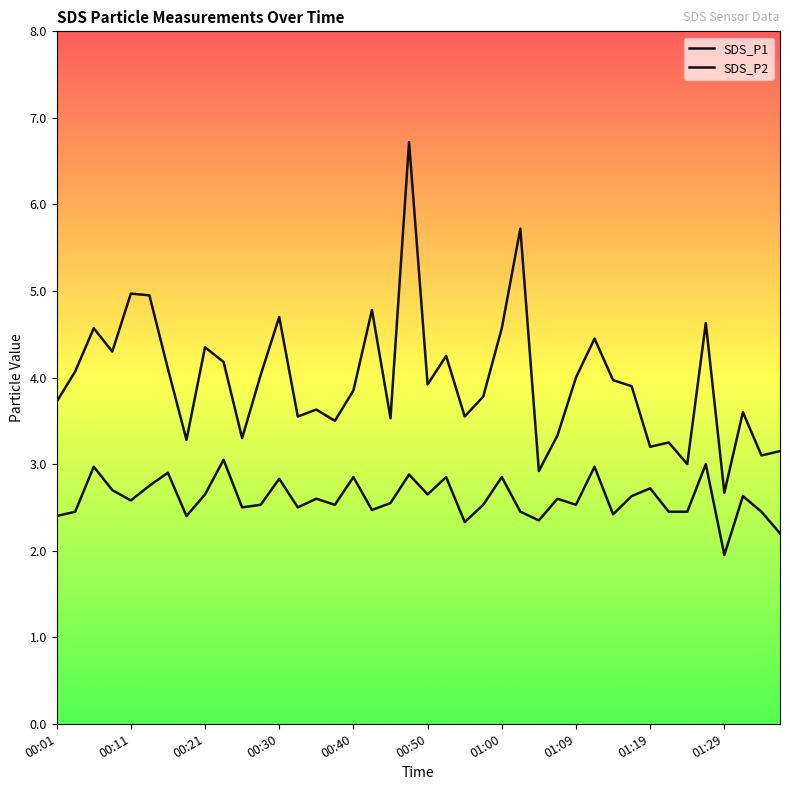

Does the chart have visible grid lines?

No